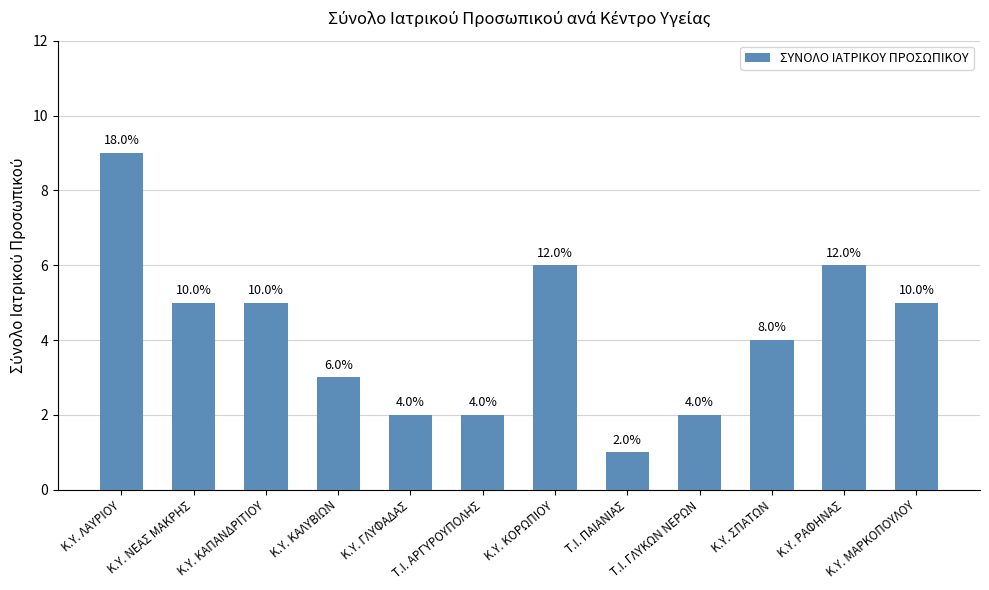

Are the bars horizontal?

No